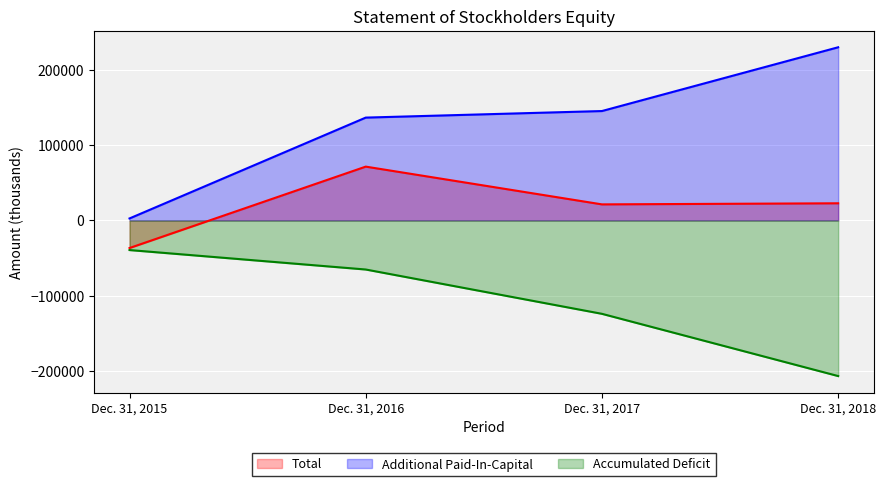

True or false: Total and Additional Paid-In-Capital cross at least once.

False